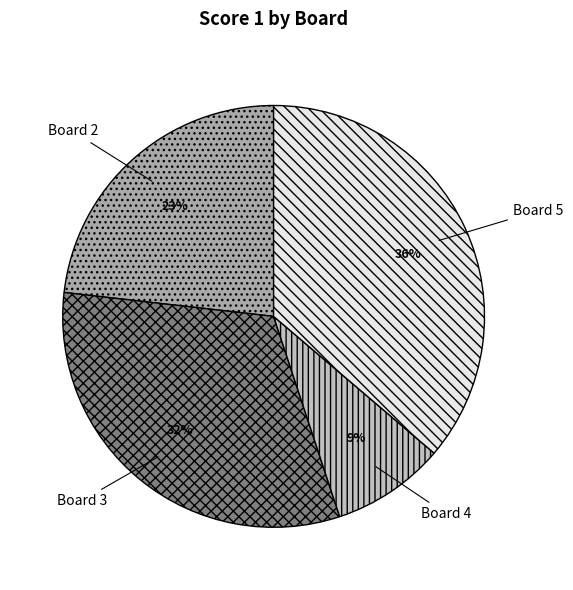

To the nearest percent, what portion does Board 2 represent?

23%